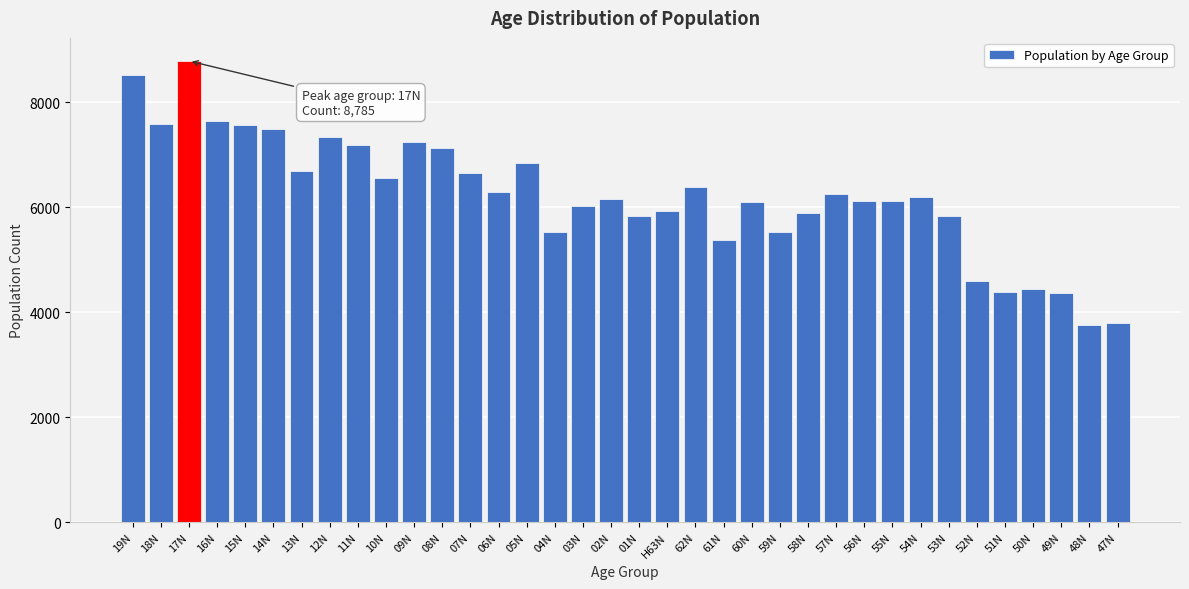

What is the difference between the maximum and minimum values?

5019